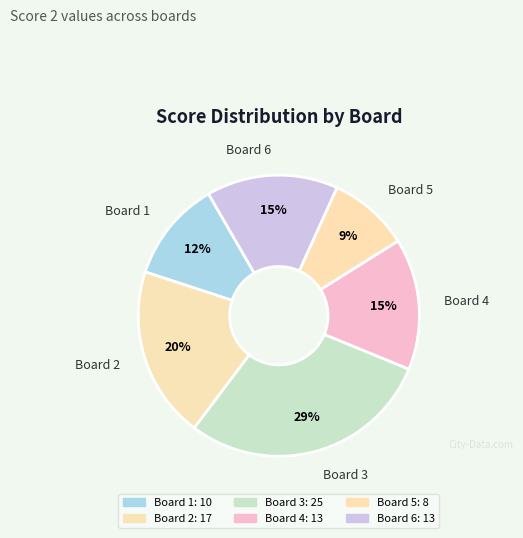

Rank the categories by value from highest to lowest.

Board 3, Board 2, Board 4, Board 6, Board 1, Board 5